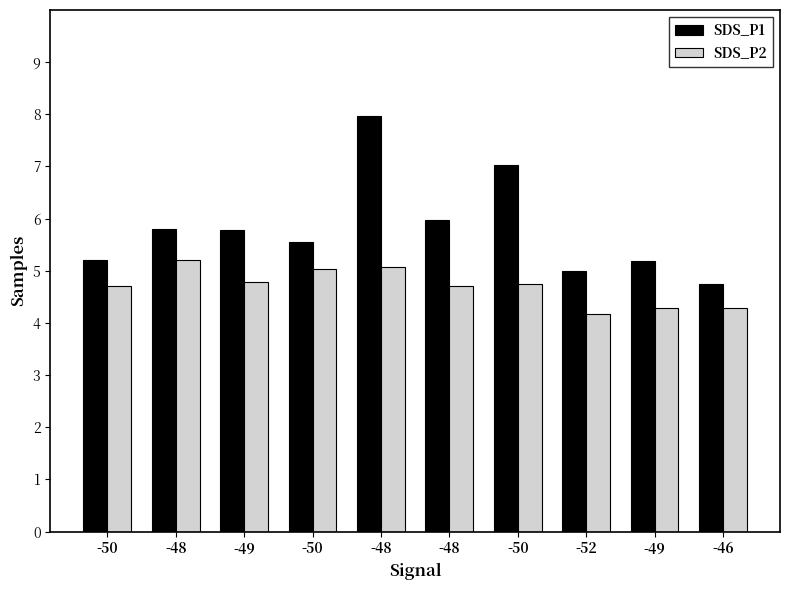

How many bars are there in each group?

2